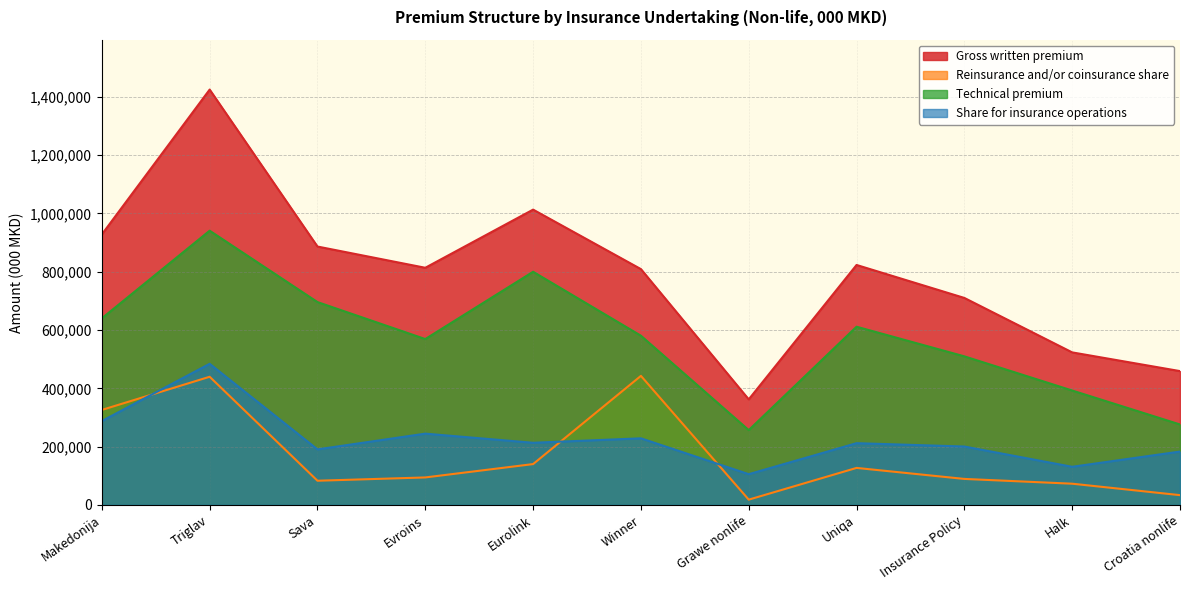

What is the label of the 9th point from the left?

Insurance Policy